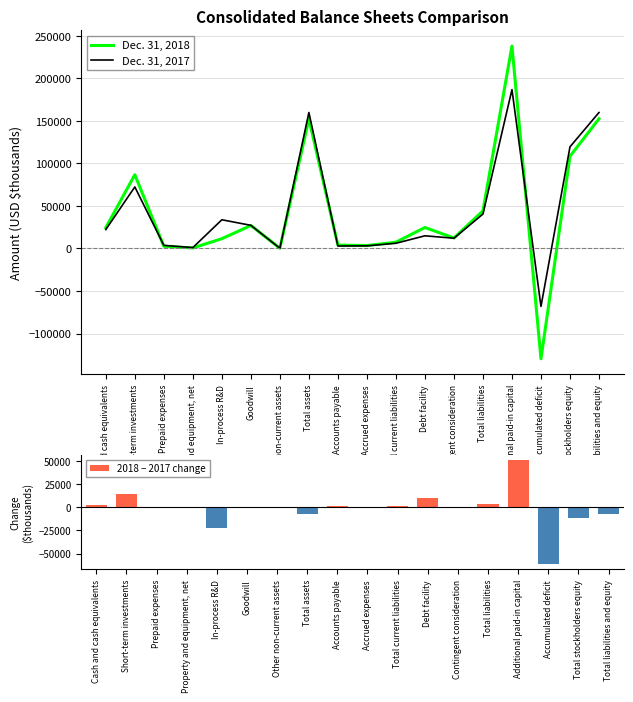

What is the total value across all series at Total assets?

304574